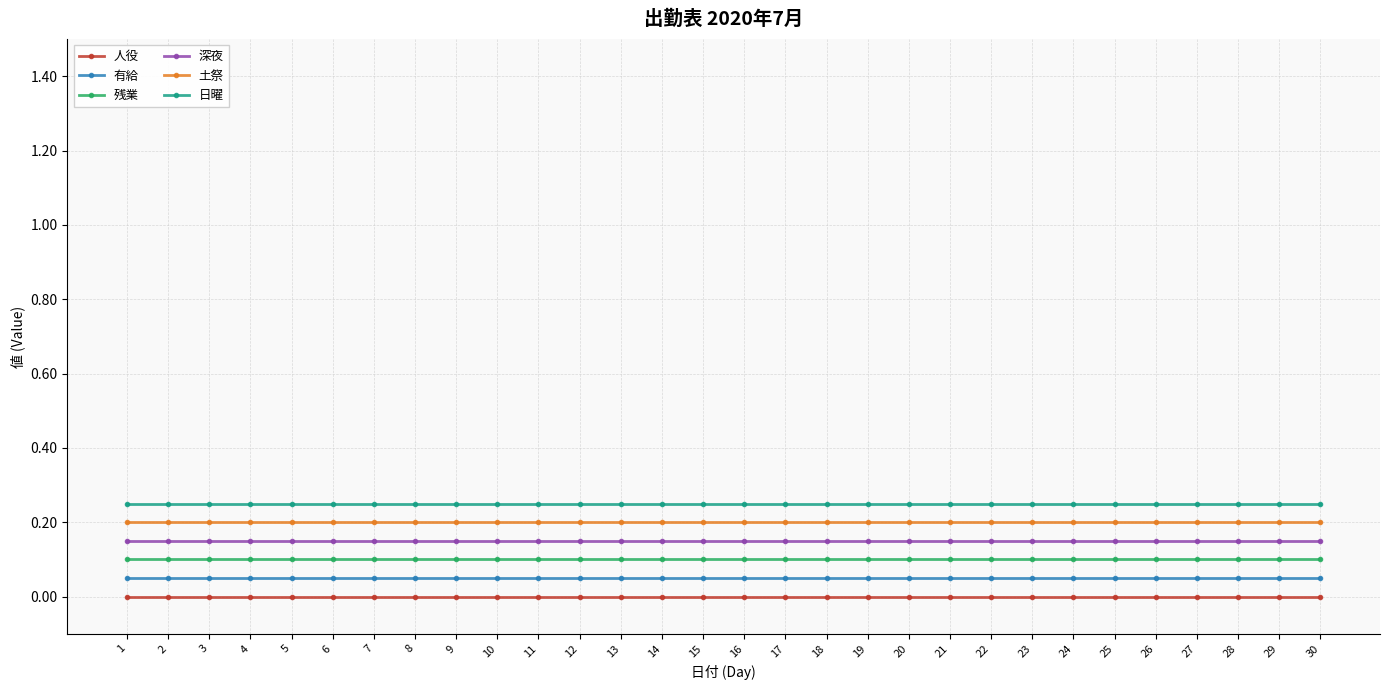

True or false: 日曜 and 土祭 intersect in this chart.

False